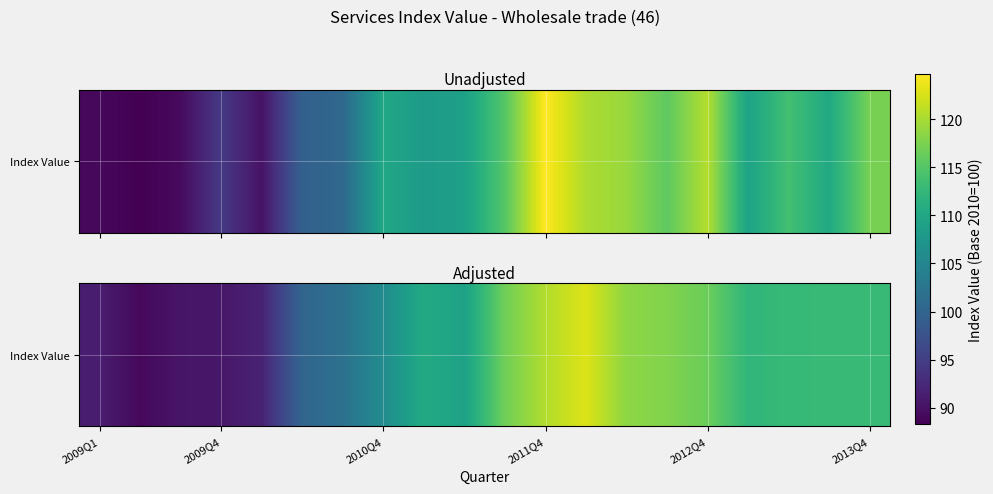

The chart shows a value of 56.8 at 2010Q4. True or false?

False